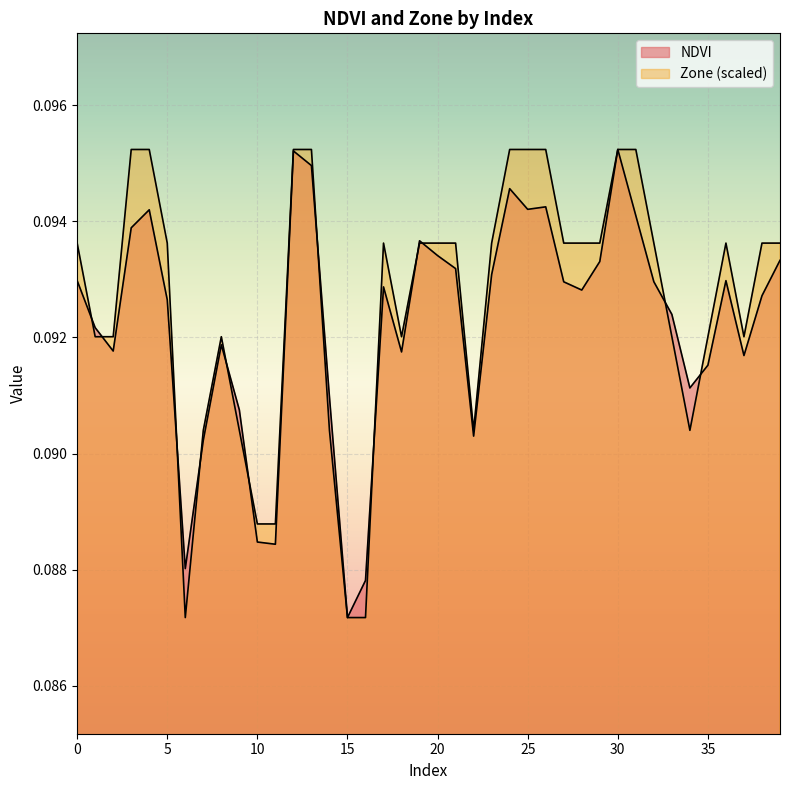

True or false: NDVI has a value of 0.0 at 10.

False